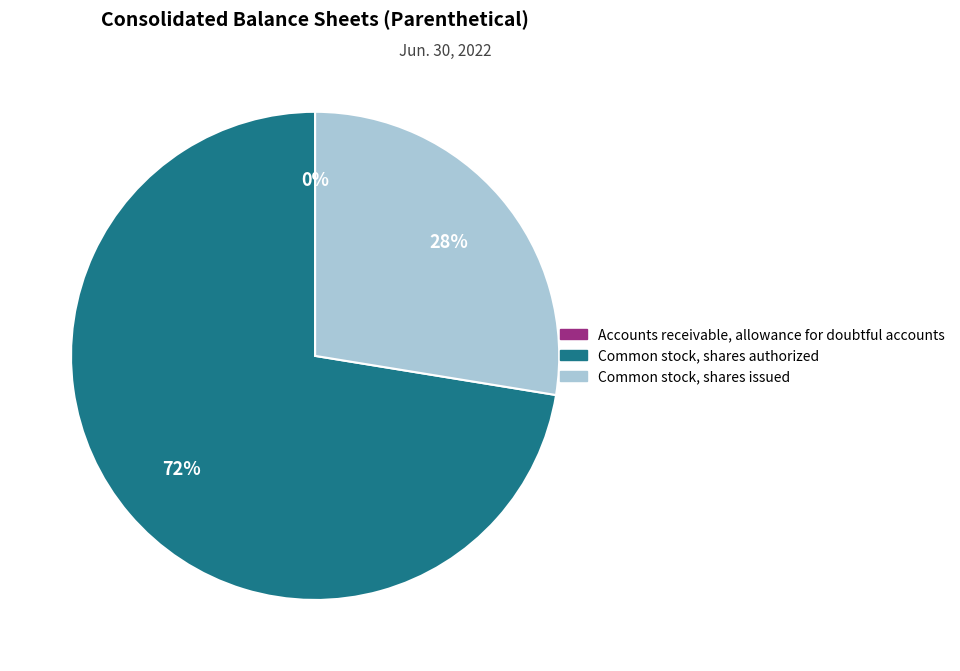

To the nearest percent, what is the average slice percentage?

33%